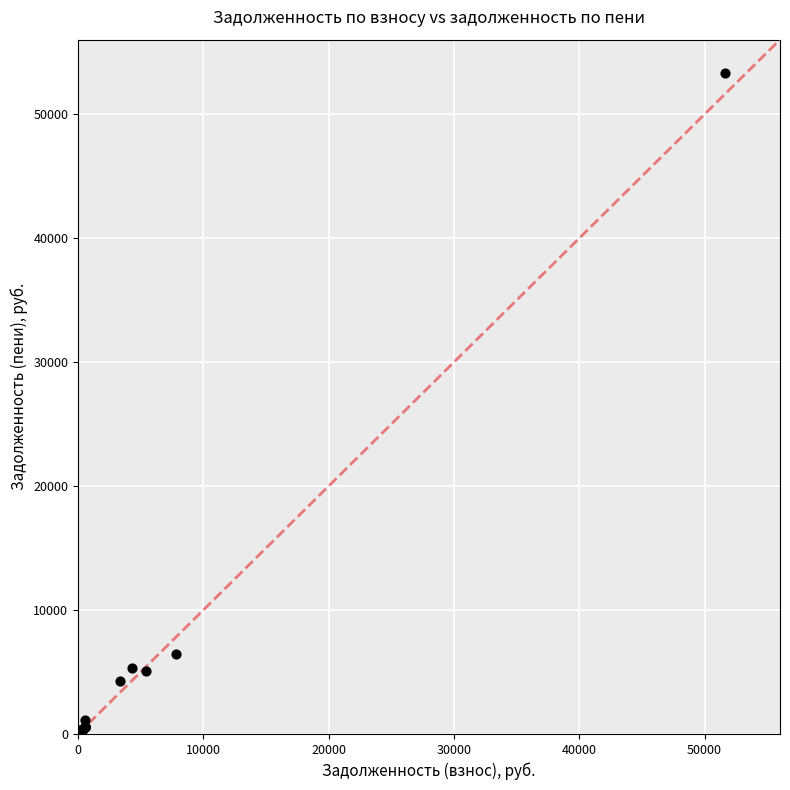

What Y value in the scatter plot is closest to 26828?

6447.3